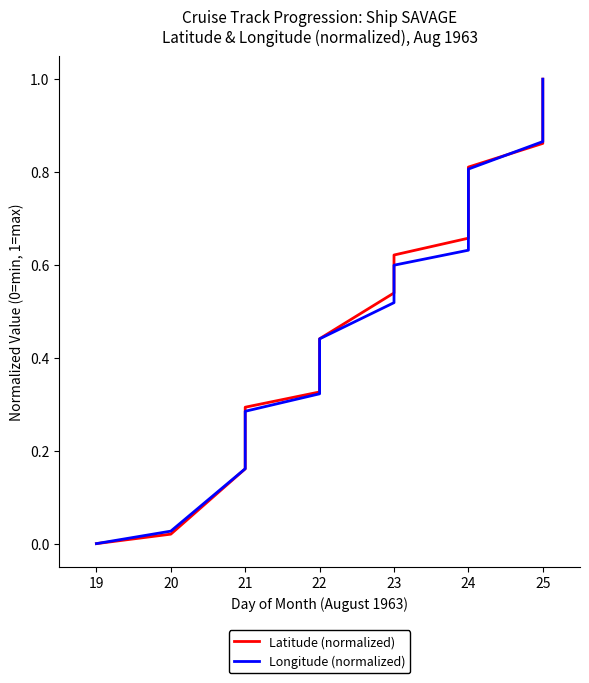

What are all the series names shown in the legend?

Latitude (normalized), Longitude (normalized)